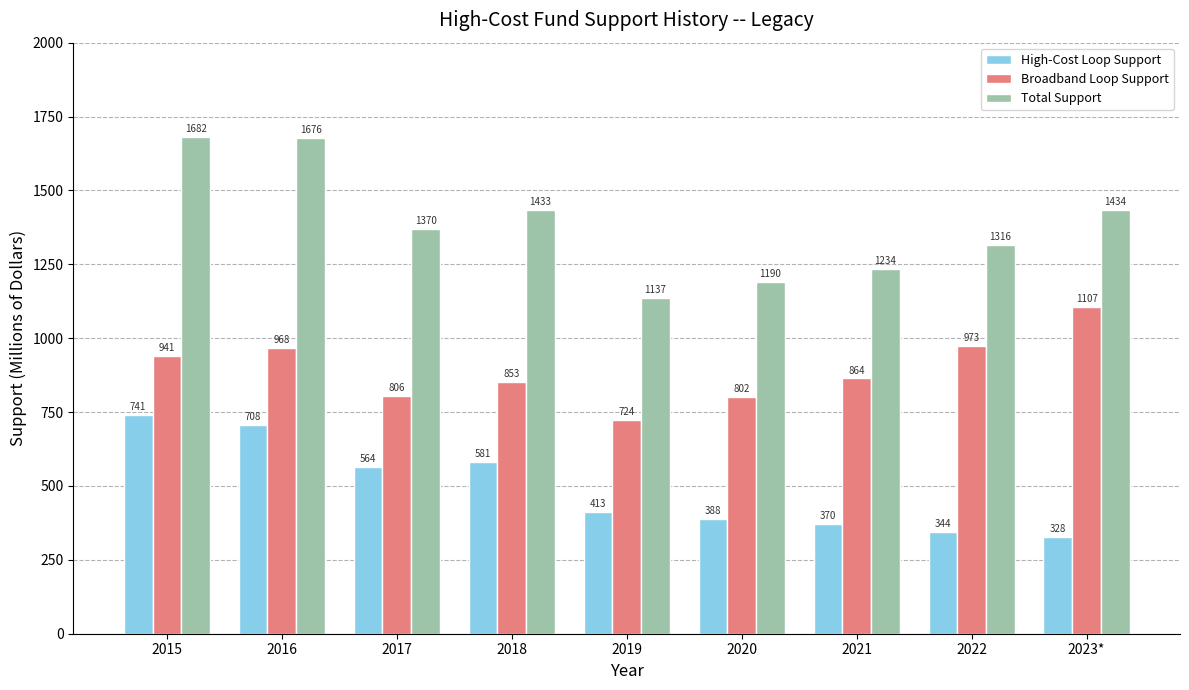

What is the approximate value of High-Cost Loop Support at 2020?

388.0